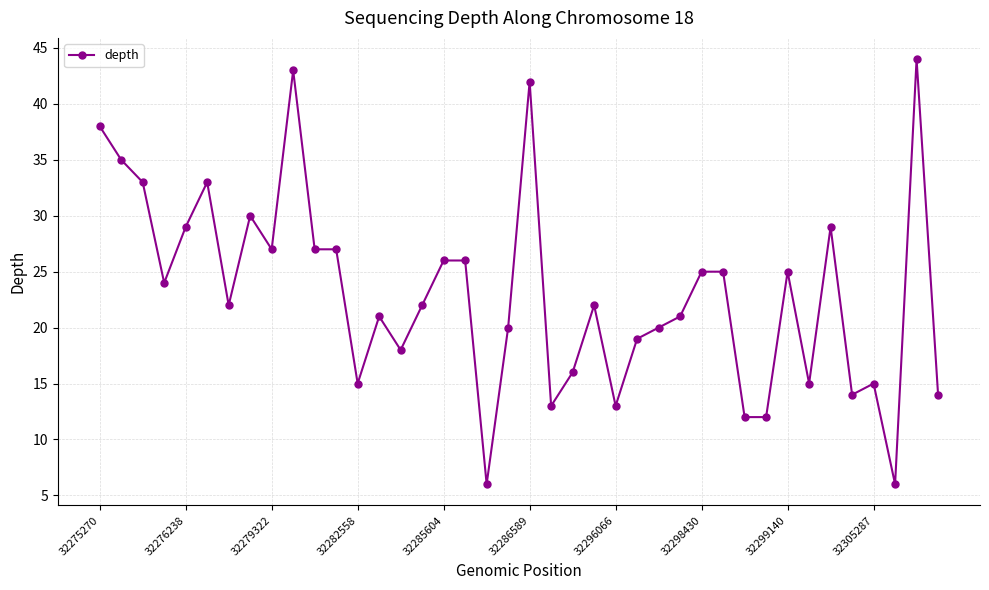

What is the value of the 17th point from the left?

26